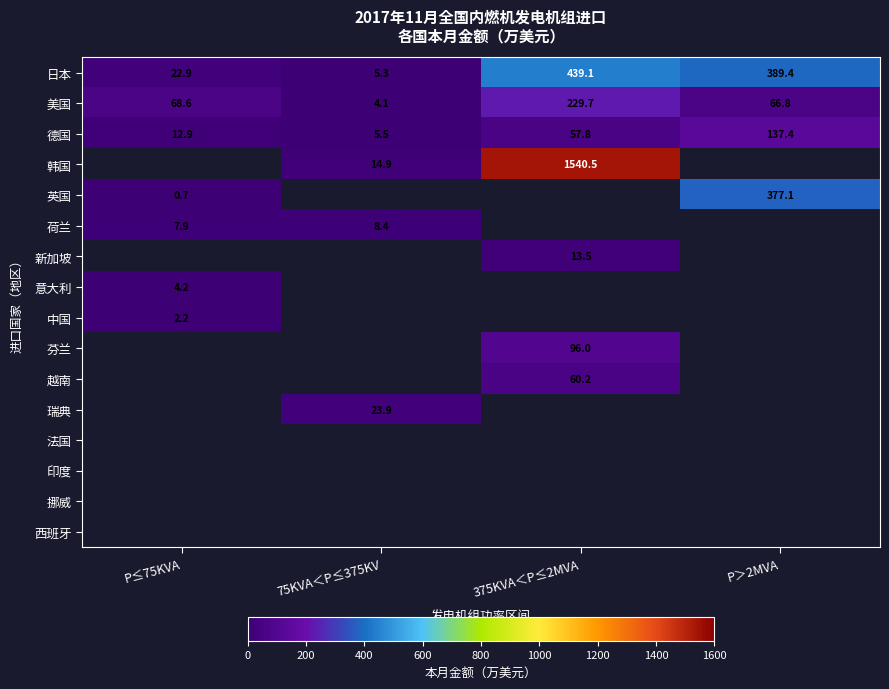

Is it true that 荷兰 equals 13.0 at P≤75KVA?

False